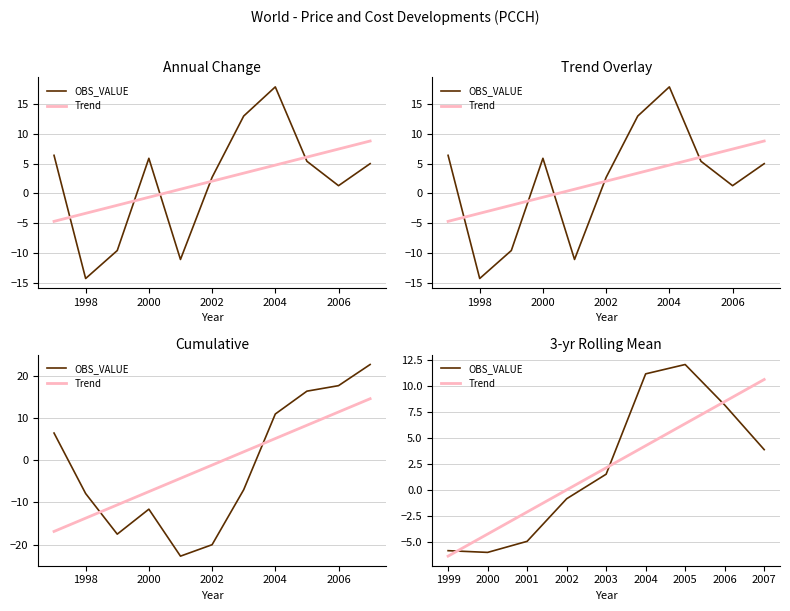

What is the difference between the second highest and minimum values in the Trend series?

14.9